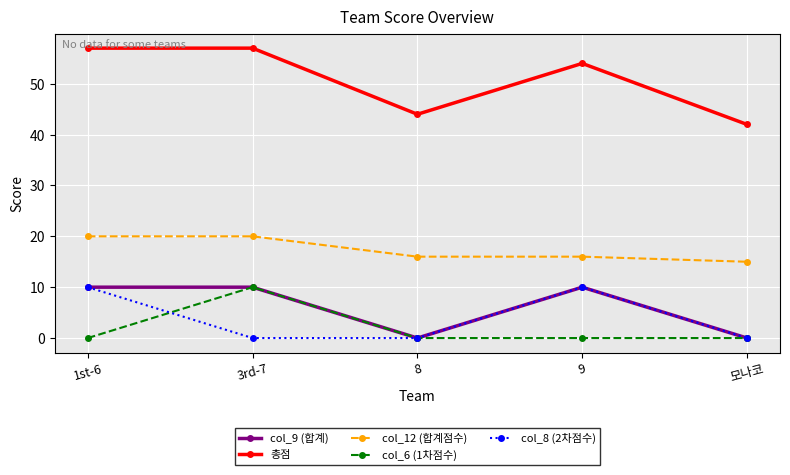

How many lines are shown in the chart?

5